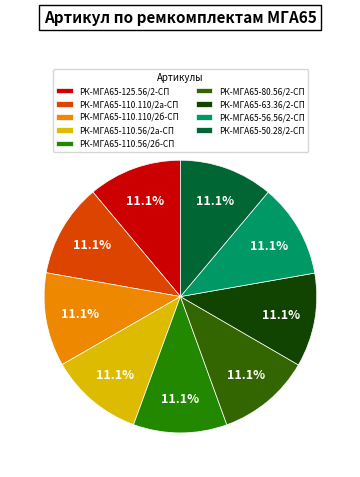

Does РК-МГА65-63.36/2-СП account for over 50% of the chart?

No